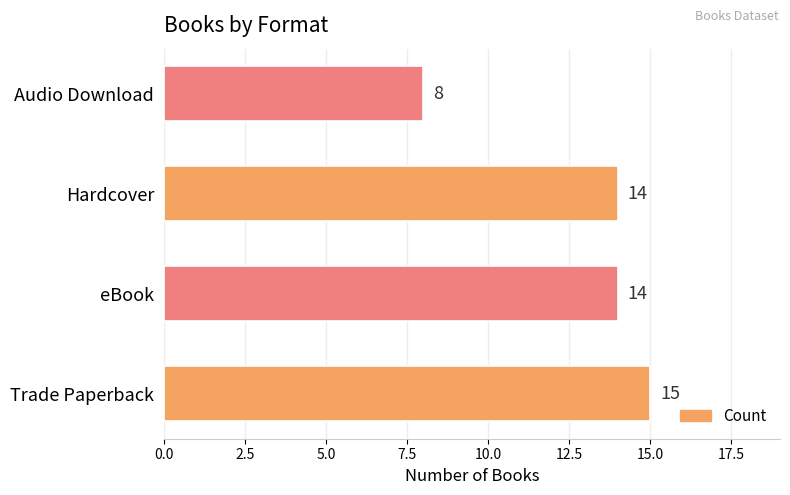

Between Audio Download and eBook, which is larger?

eBook